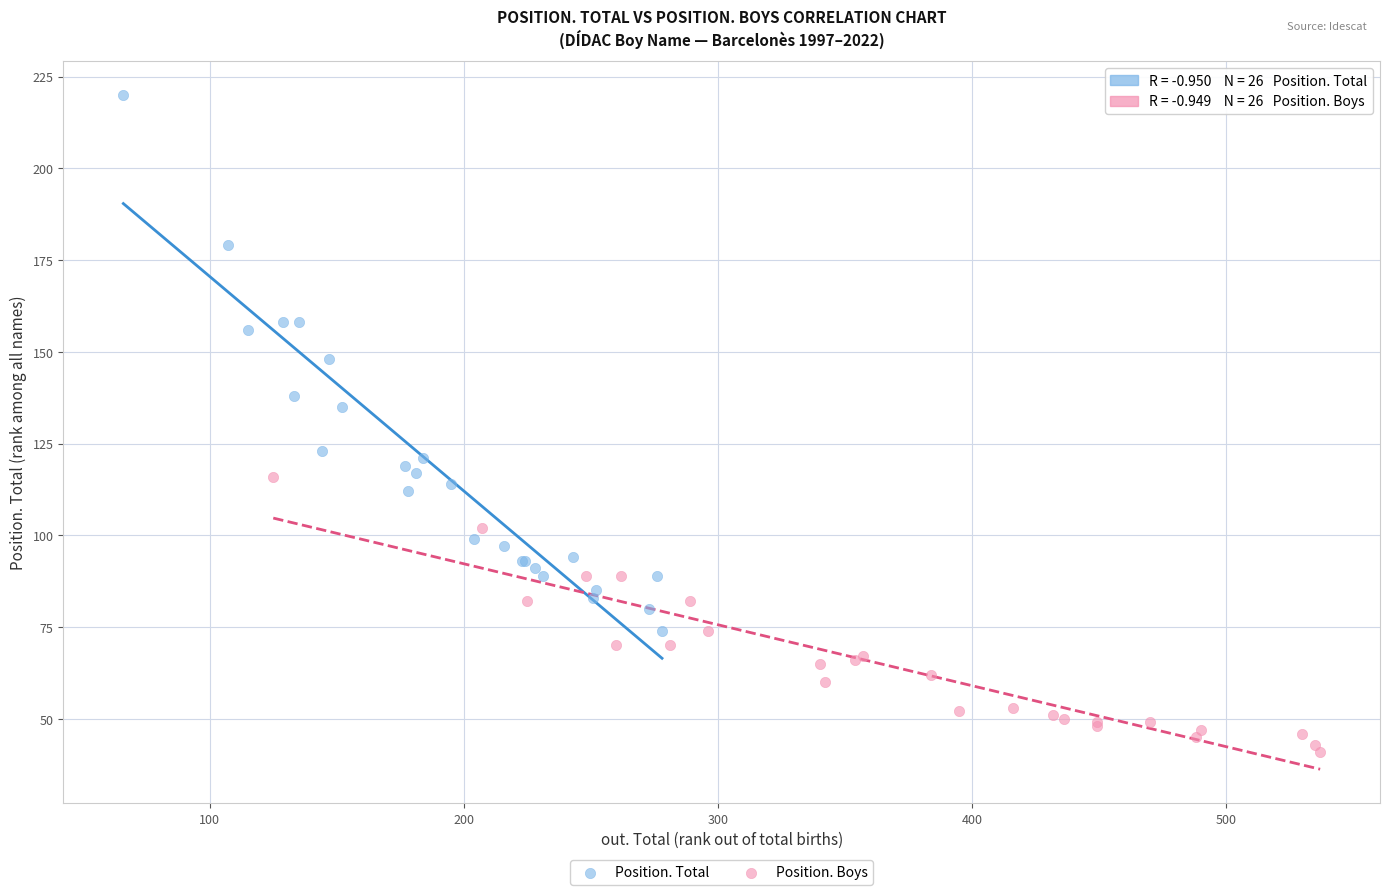

Which series contains the lowest Y value?

Position. Boys